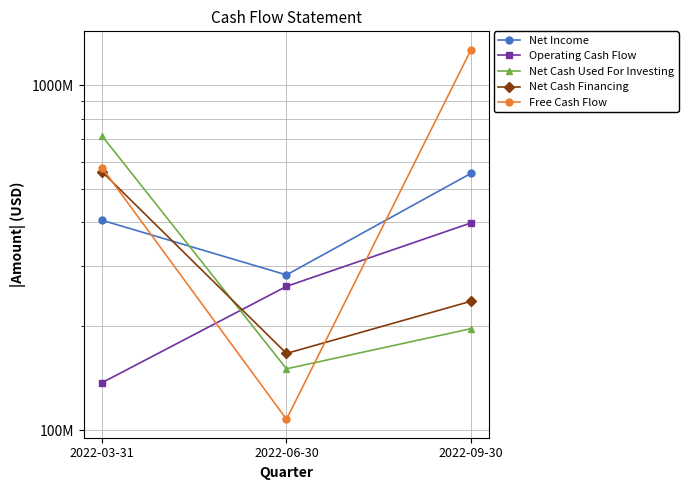

Is it true that Net Income equals 555349000 at 2022-09-30?

True